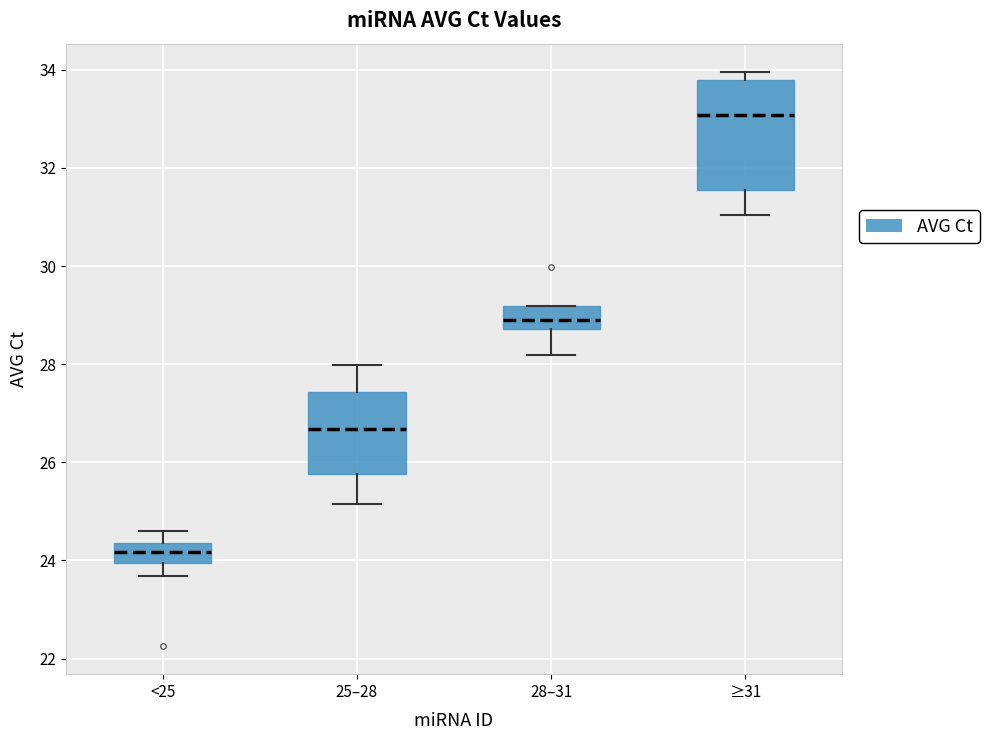

Comparing the boxes themselves (not the whiskers), which one is the tallest?

≥31